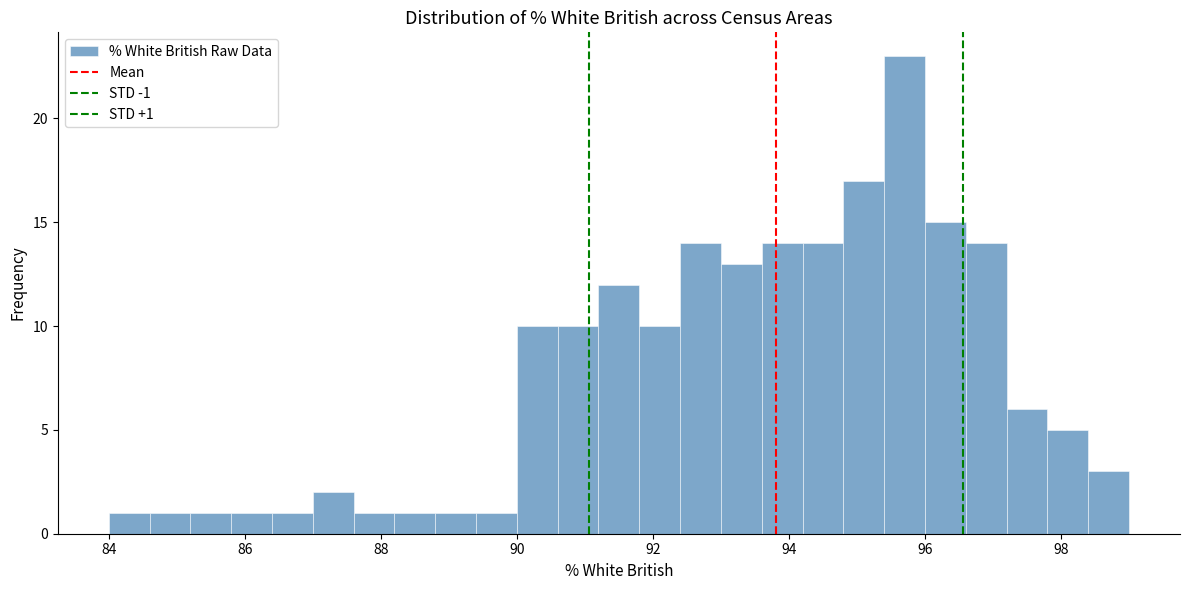

Around what value on the x-axis is the tallest bar? Give the approximate position of its centre, as read against the axis.

95.8